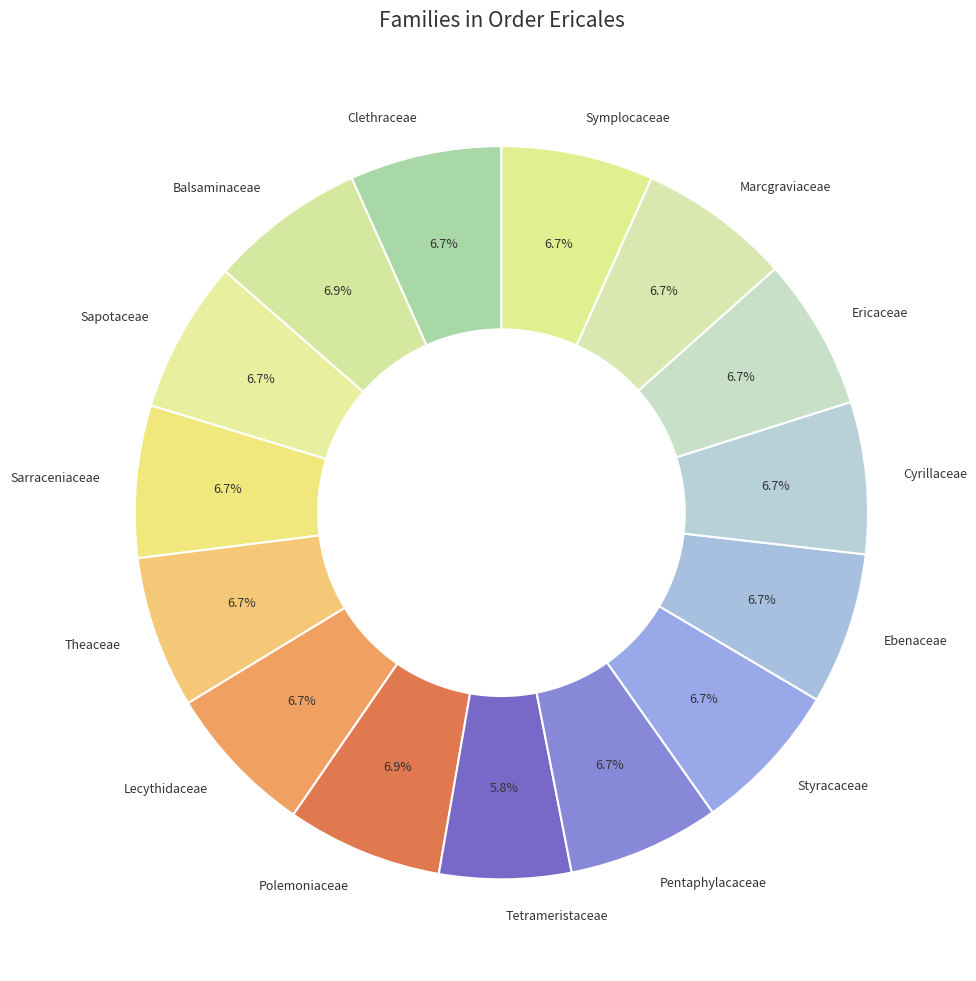

How many segments does this pie chart have?

15